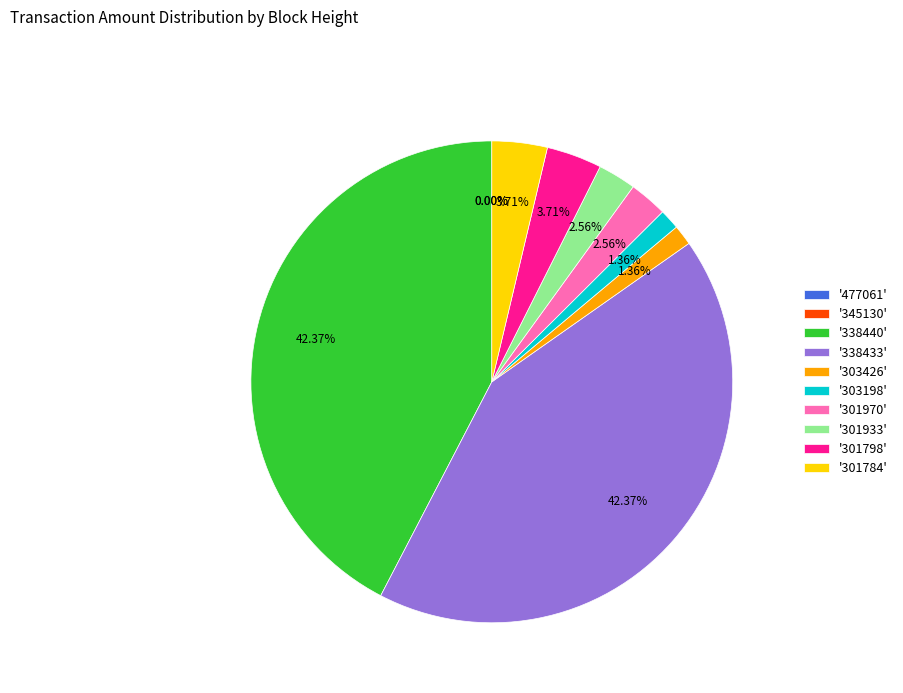

Between '301933' and '303198', which is larger?

'301933'